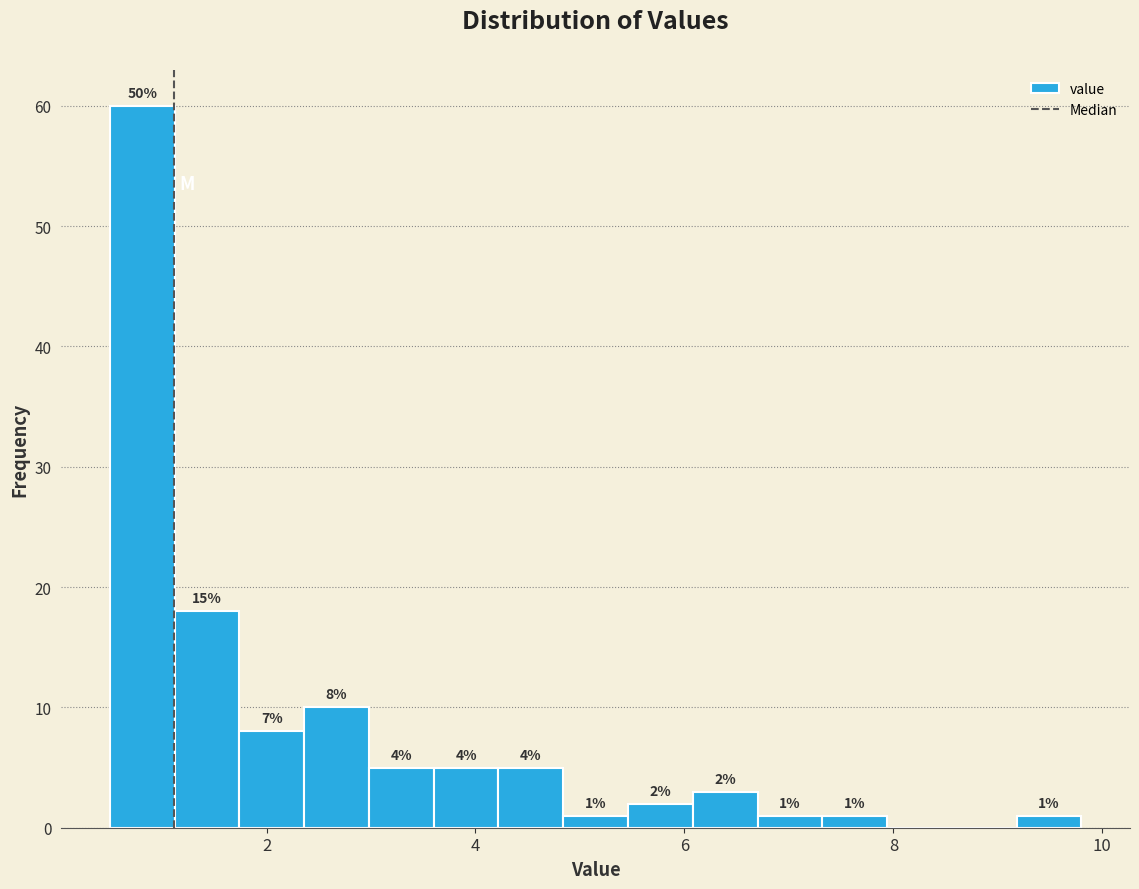

Around what value on the x-axis is the tallest bar? Give the approximate position of its centre, as read against the axis.

0.8